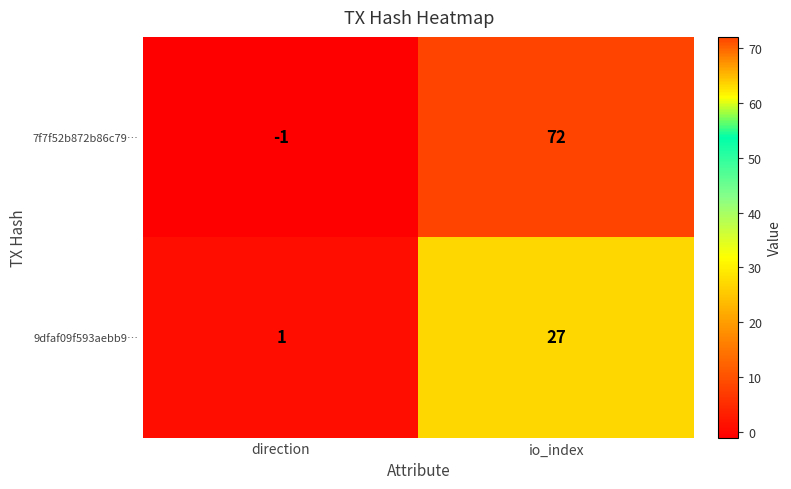

Rank the series at direction from lowest to highest value.

7f7f52b872b86c79…, 9dfaf09f593aebb9…